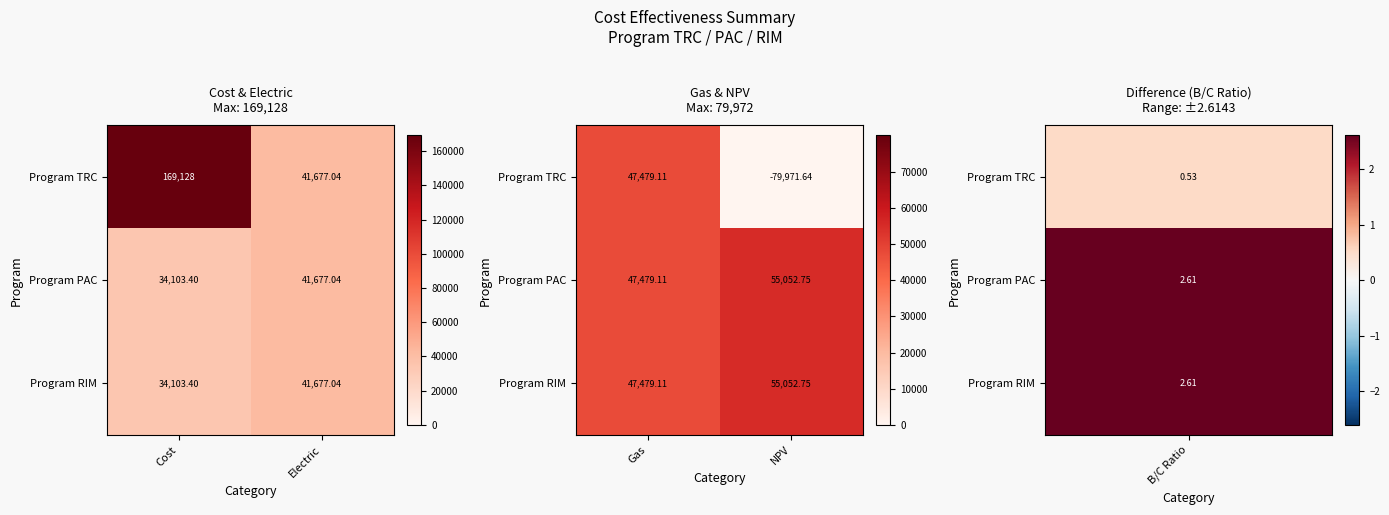

Which series has the largest range (max minus min)?

Program TRC